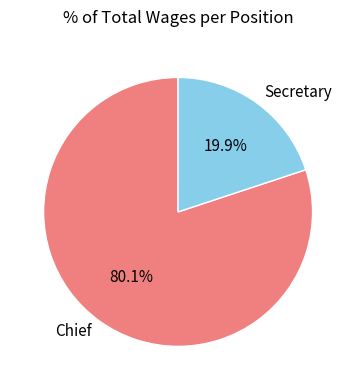

What is the ratio of the value at Chief to the value at Secretary?

4.0